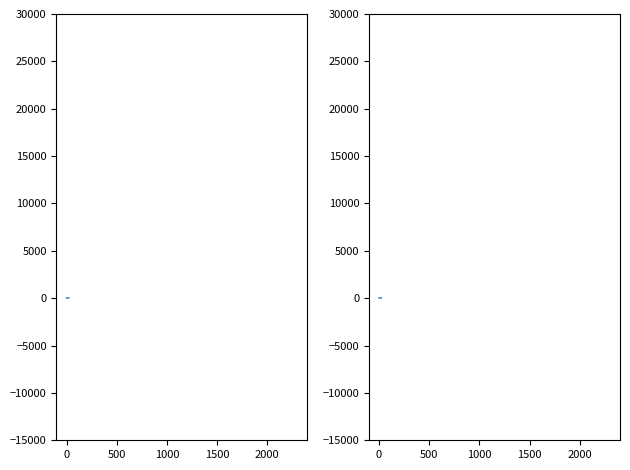

True or false: the data shows 16.6 at 17.

True